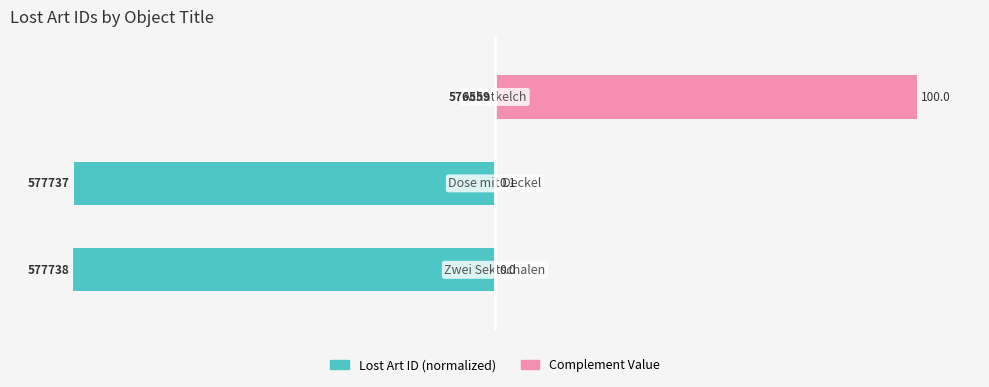

What is the average value of the Complement Value series?

33.4